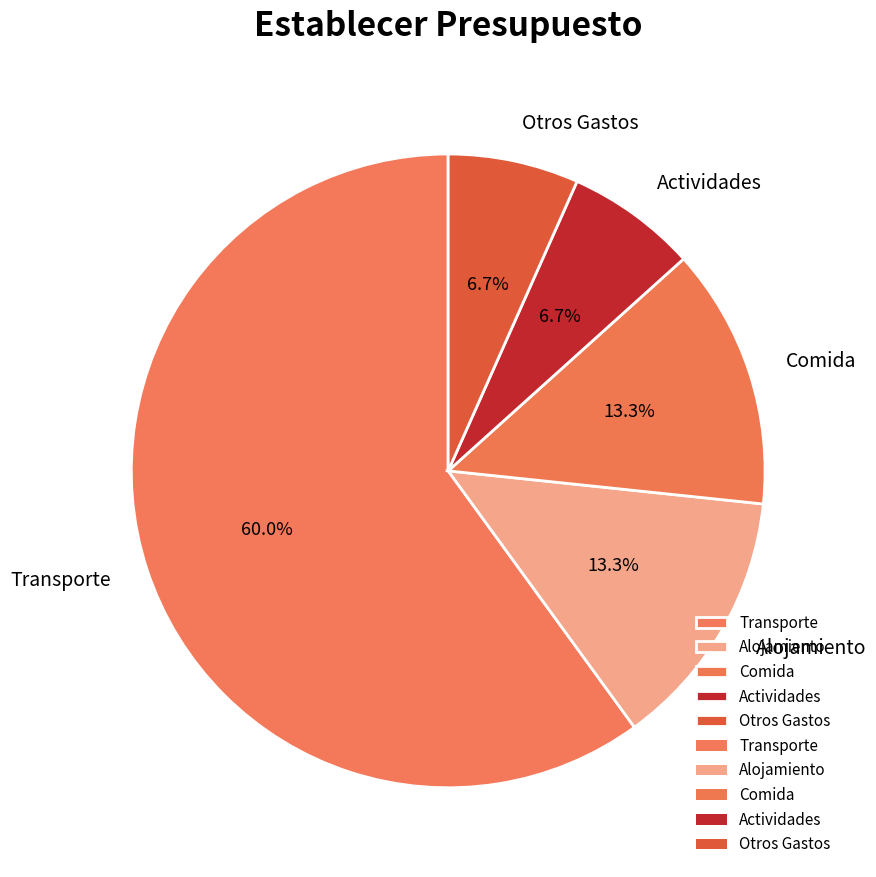

Is there a majority slice in this chart?

Yes